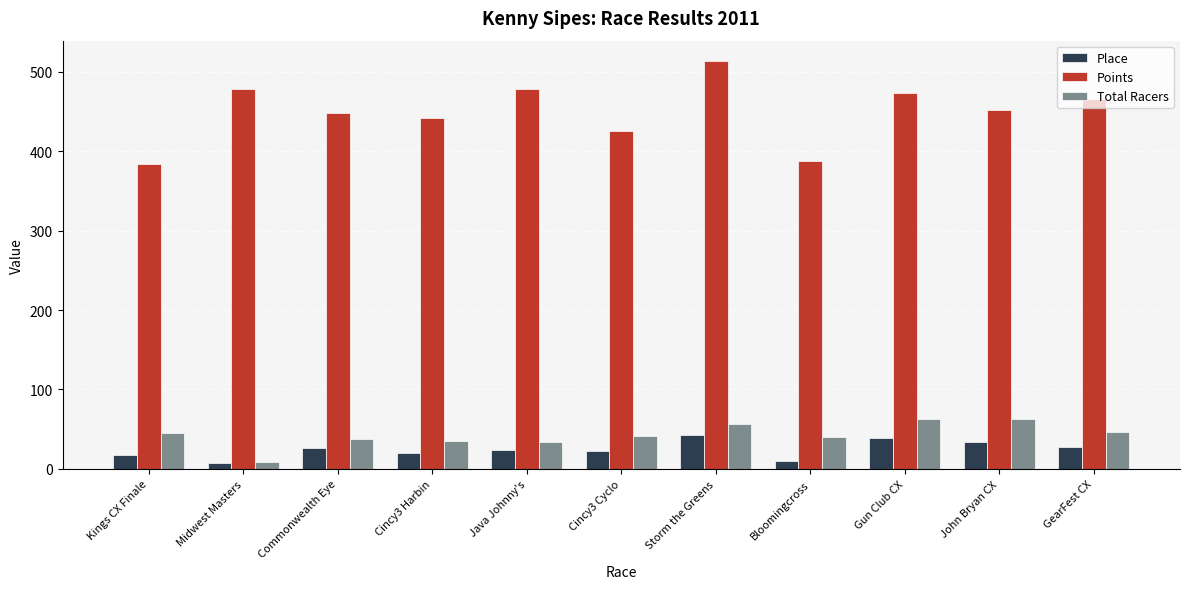

Which series has the largest total across all categories?

Points